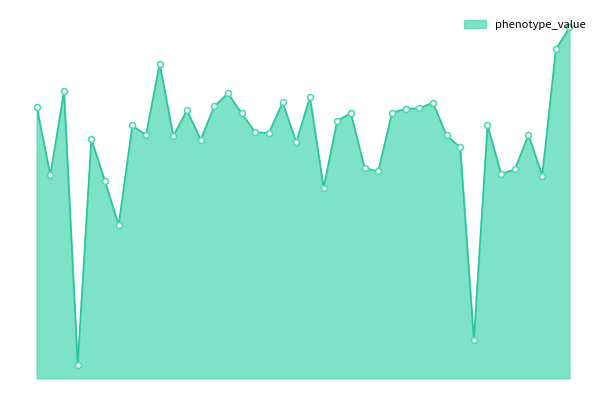

Is this an area chart (filled region under the line)?

Yes